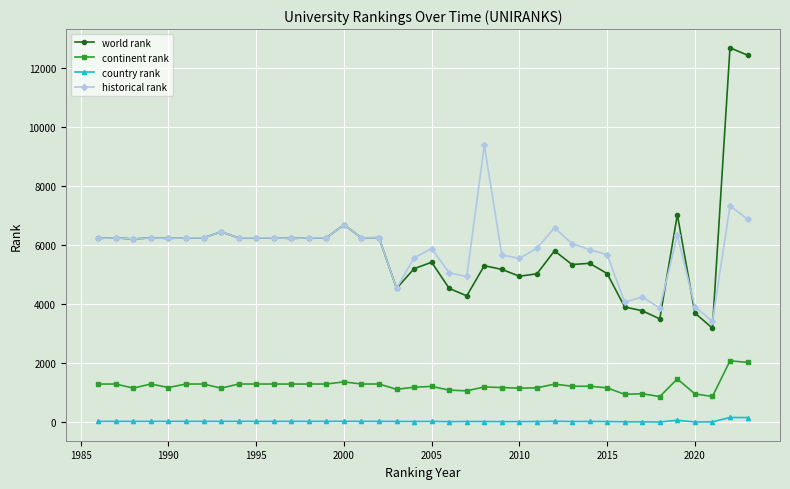

Rank the series by their maximum value, from lowest to highest.

country rank, continent rank, historical rank, world rank